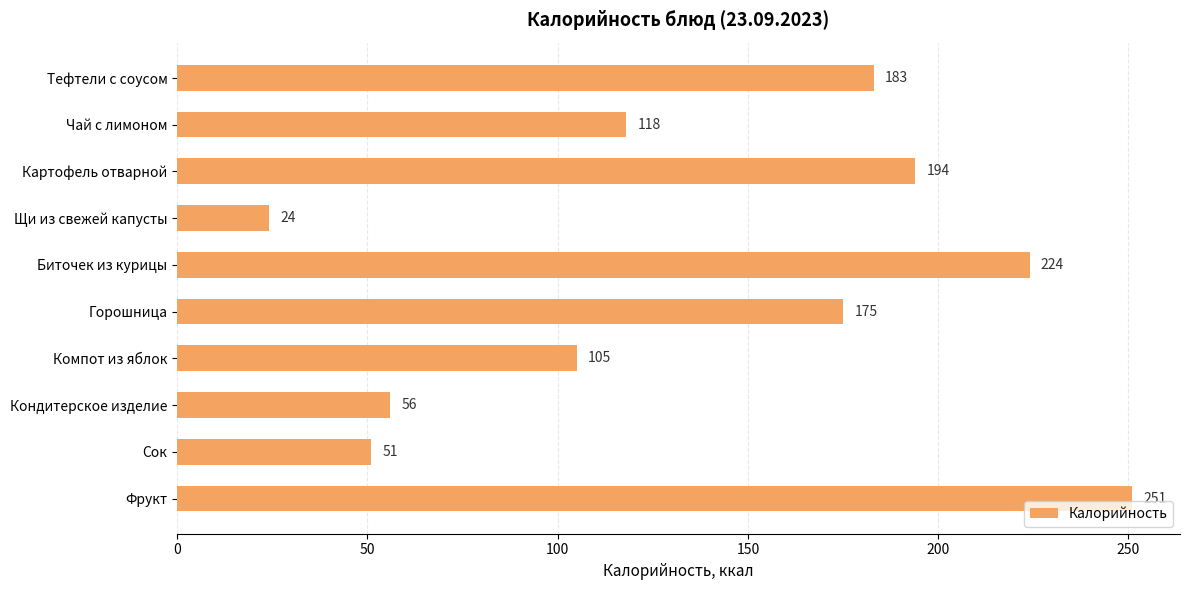

Which category has the lowest value across all series?

Щи из свежей капусты